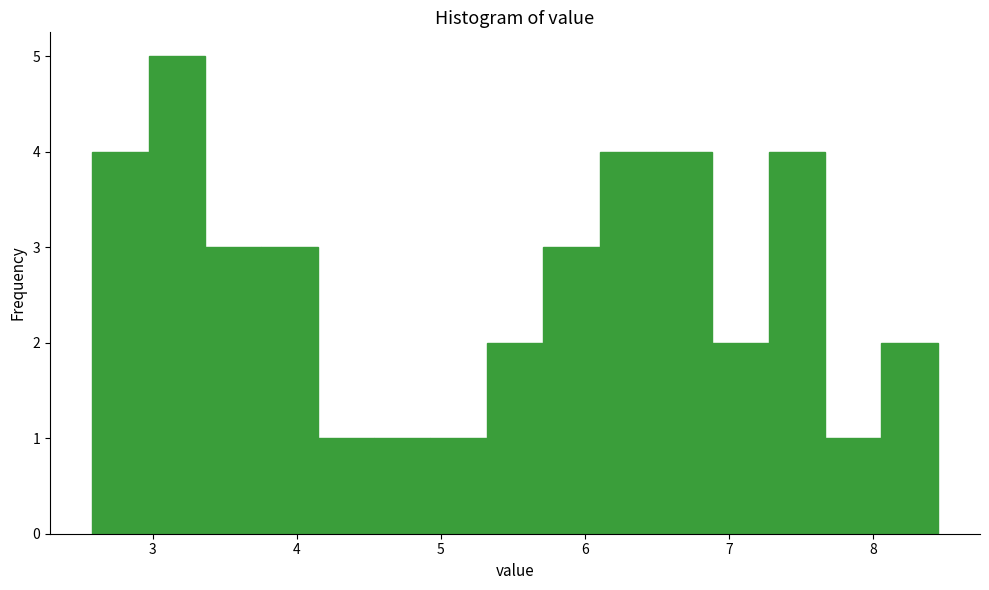

Read against the x-axis, roughly where is the centre of the tallest bar?

3.2